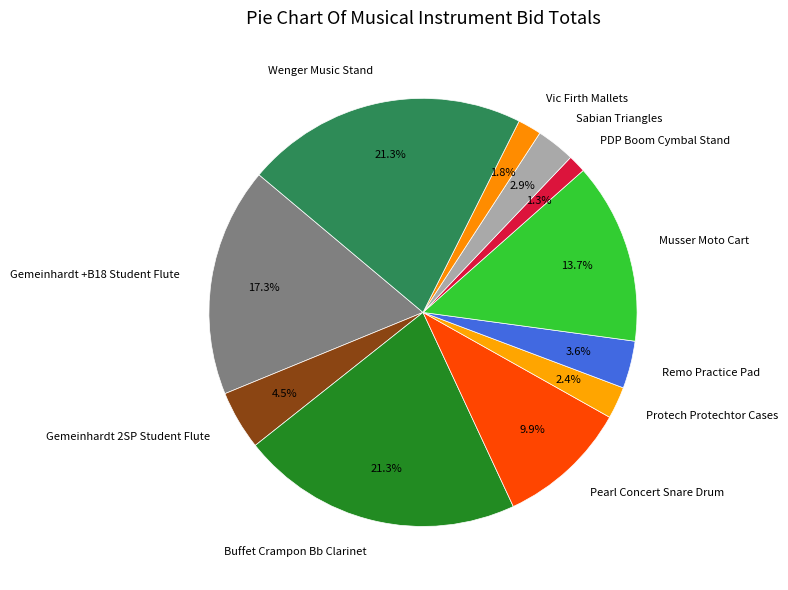

To the nearest percent, what portion does Protech Protechtor Cases represent?

2%